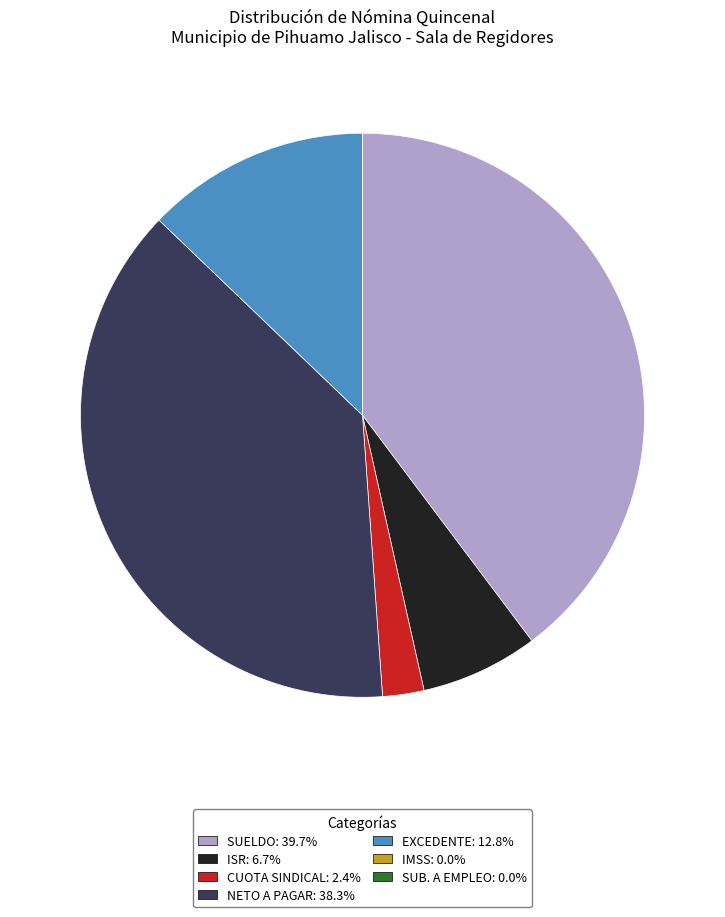

Is there a majority slice in this chart?

No